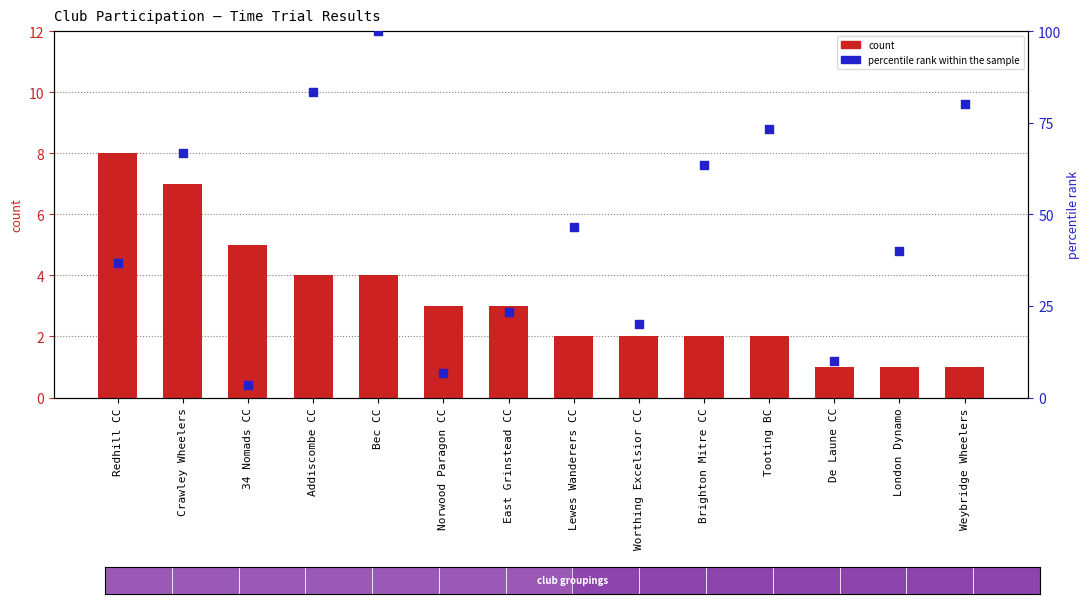

Which series has the largest total across all categories?

percentile rank within sample